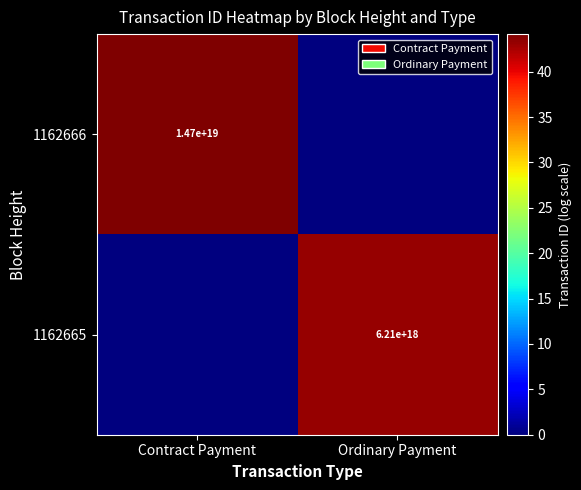

What is the greatest value displayed?

44.1